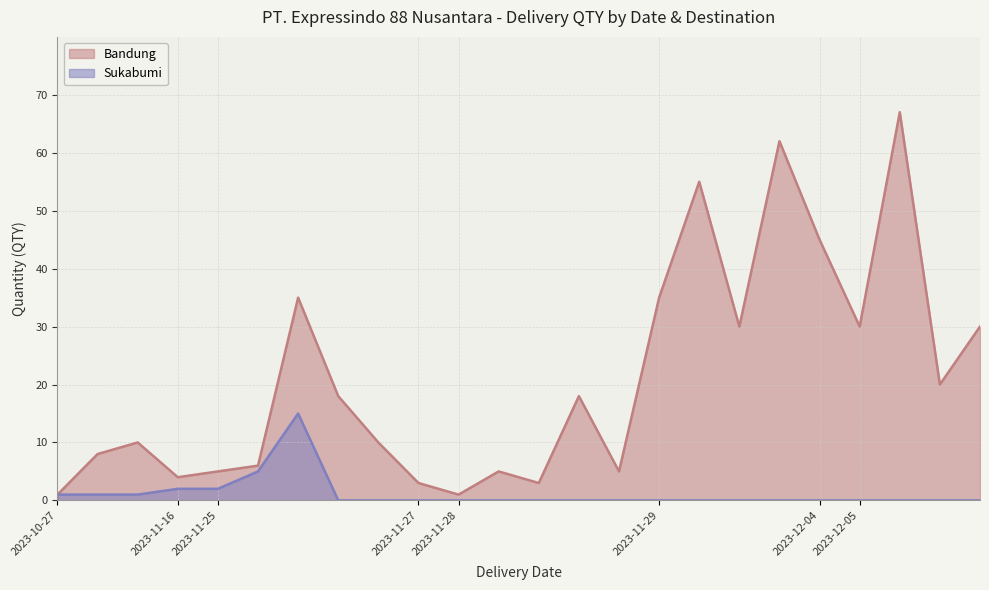

The value of Bandung at 2023-12-04 is 45. True or false?

True